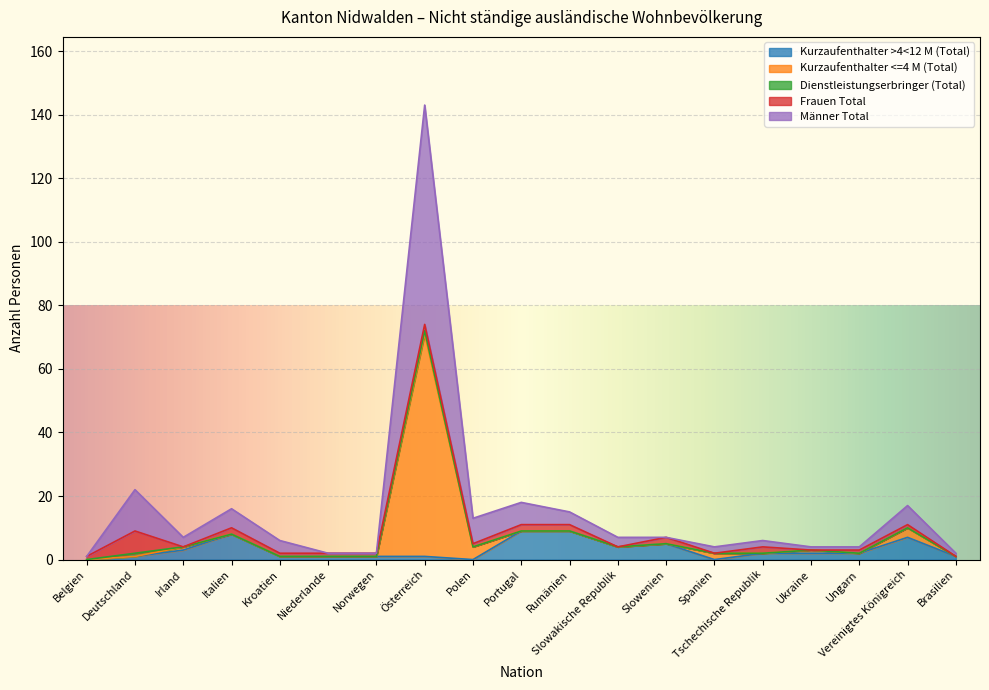

Which series has the widest spread of values?

Männer Total